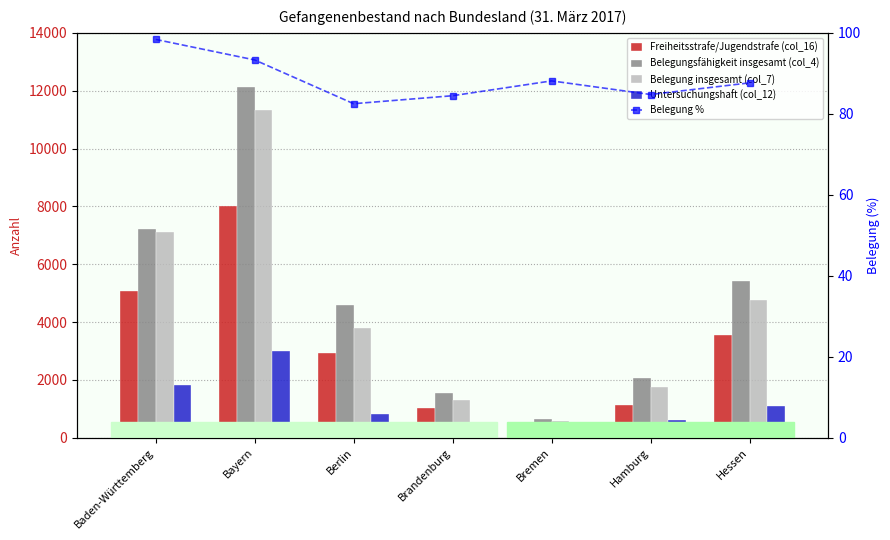

Reading right to left, extract all data points from this chart.

Freiheitsstrafe/Jugendstrafe (col_16): Hessen=3570.0	Hamburg=1126.0	Bremen=457.0	Brandenburg=1041.0	Berlin=2943.0	Bayern=8020.0	Baden-Württemberg=5091.0
Belegungsfähigkeit insgesamt (col_4): Hessen=5425.0	Hamburg=2076.0	Bremen=666.0	Brandenburg=1546.0	Berlin=4596.0	Bayern=12128.0	Baden-Württemberg=7221.0
Belegung insgesamt (col_7): Hessen=4755.0	Hamburg=1760.0	Bremen=587.0	Brandenburg=1306.0	Berlin=3792.0	Bayern=11317.0	Baden-Württemberg=7104.0
Untersuchungshaft (col_12): Hessen=1092.0	Hamburg=610.0	Bremen=129.0	Brandenburg=238.0	Berlin=827.0	Bayern=3004.0	Baden-Württemberg=1826.0
Belegung %: Hessen=87.6	Hamburg=84.8	Bremen=88.1	Brandenburg=84.5	Berlin=82.5	Bayern=93.3	Baden-Württemberg=98.4